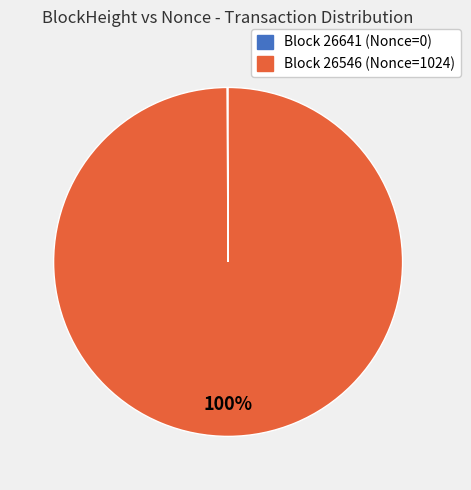

Is there a majority slice in this chart?

Yes